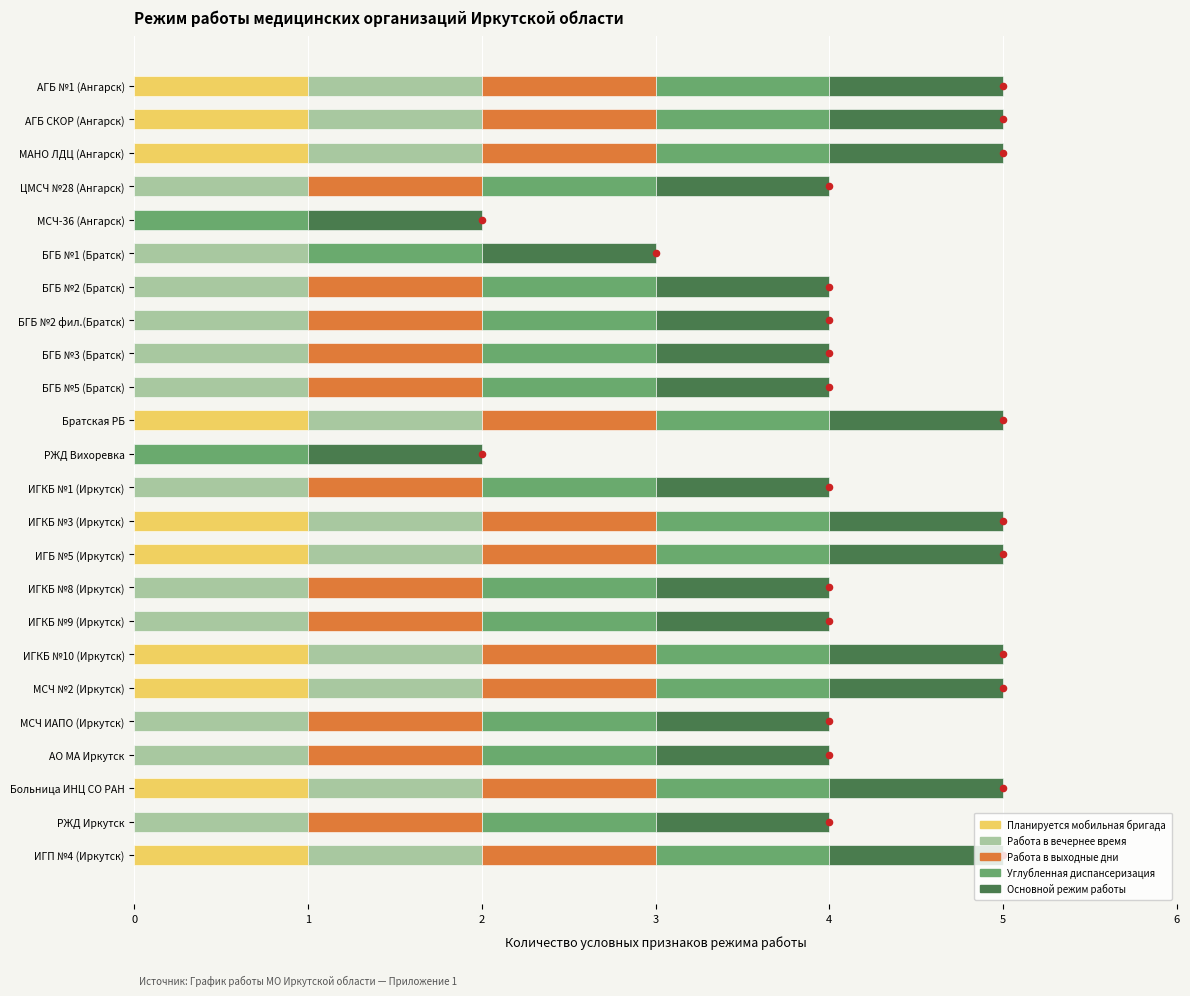

At how many categories does at least one series exceed 0?

24